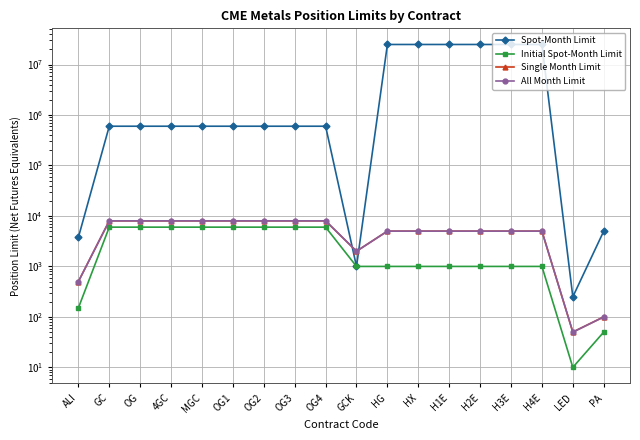

The value of Spot-Month Limit at OG4 is 986992. True or false?

False